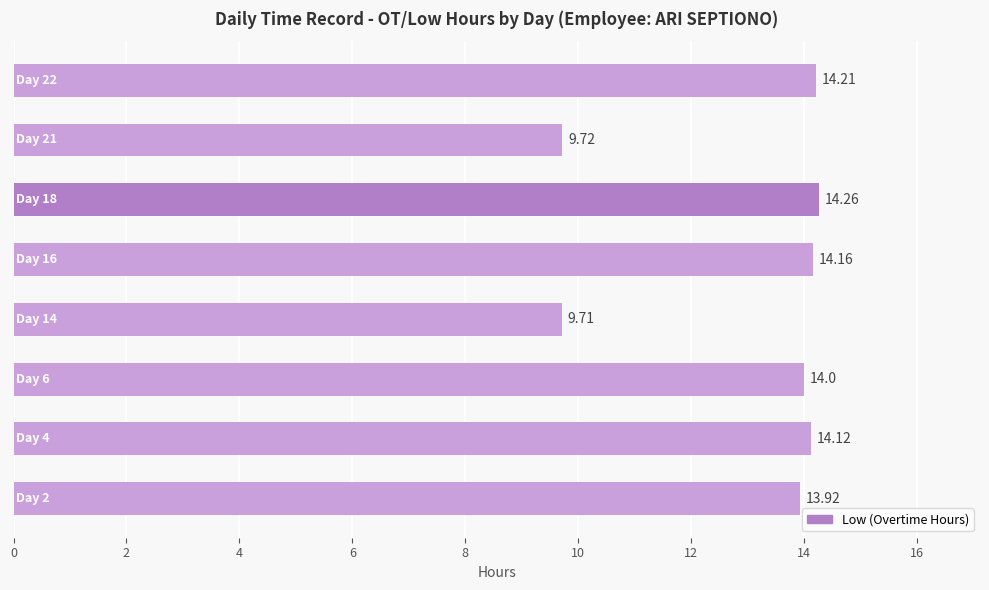

What is the difference between the maximum and second lowest values?

4.5